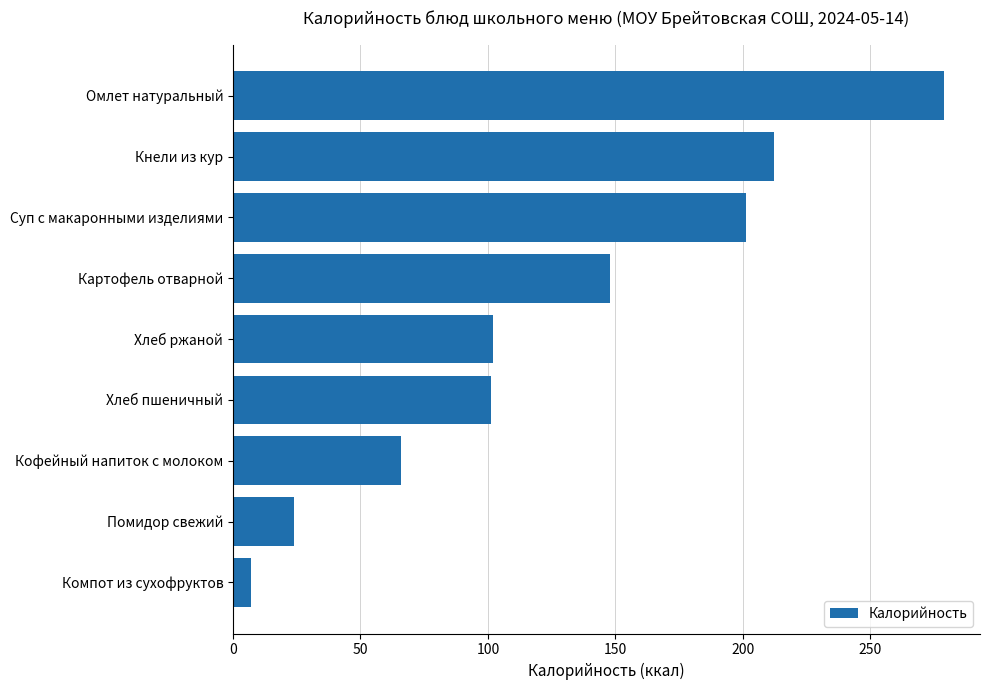

Between Кнели из кур and Кофейный напиток с молоком, which is larger?

Кнели из кур